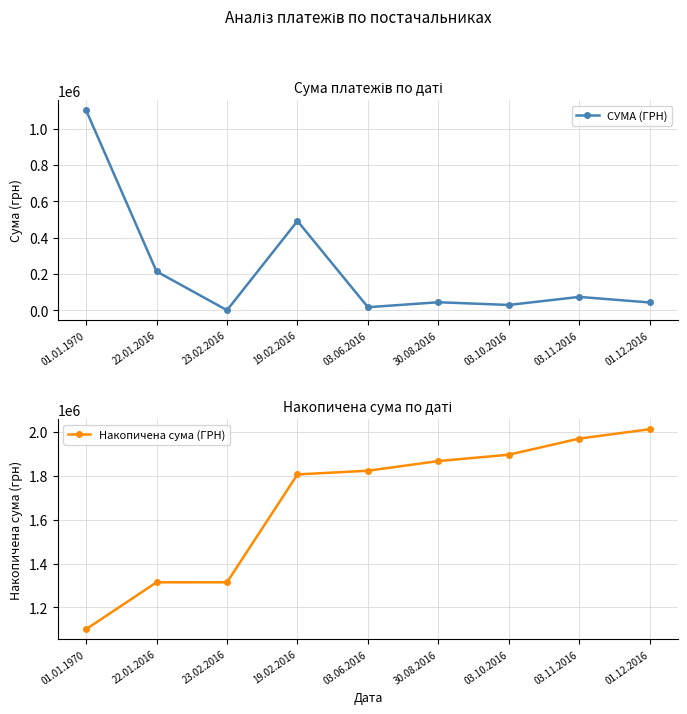

The Накопичена сума (ГРН) series shows 3403714.0 at 01.12.2016. True or false?

False